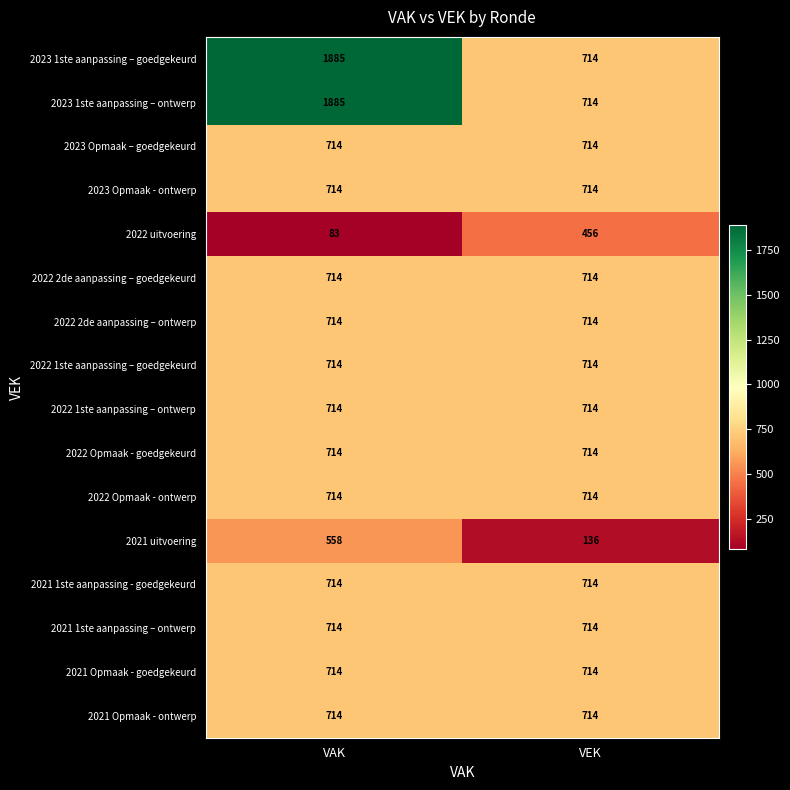

At which category is the sum across all series the highest?

VAK